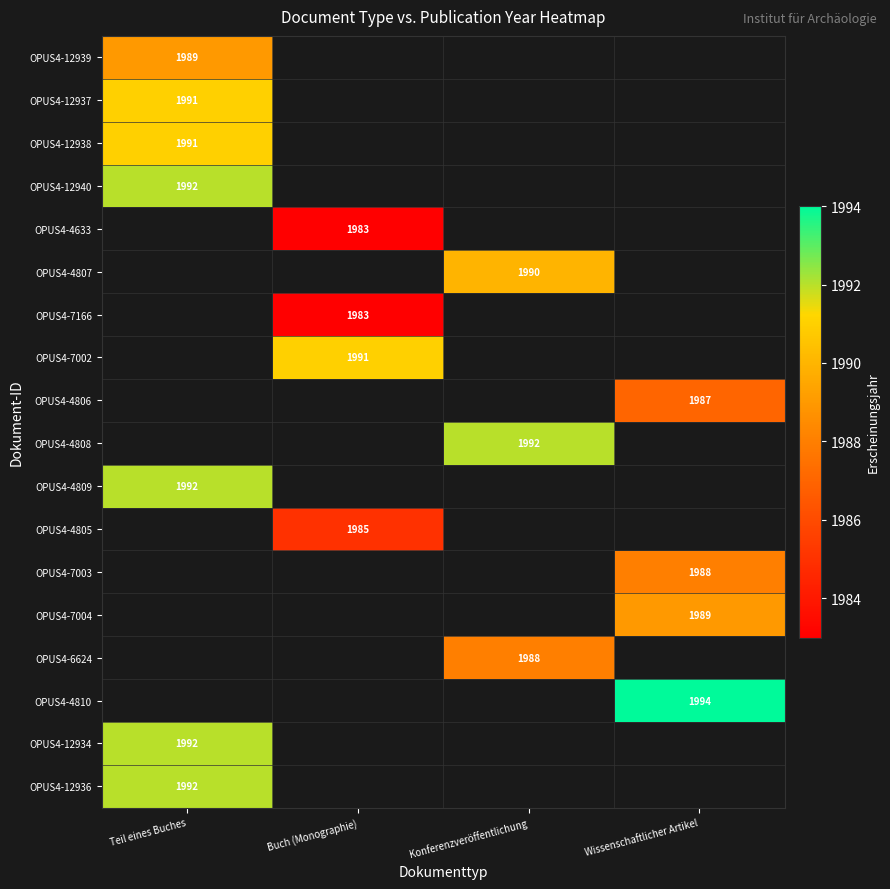

At which category does the chart reach its minimum across all series?

Buch (Monographie)